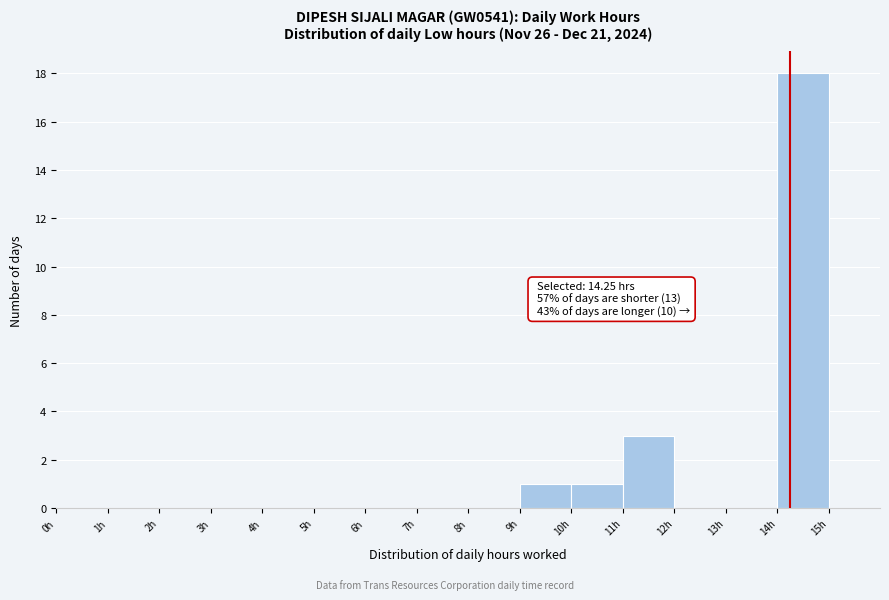

Over which range of the x-axis is the bar tallest?

14 to 15